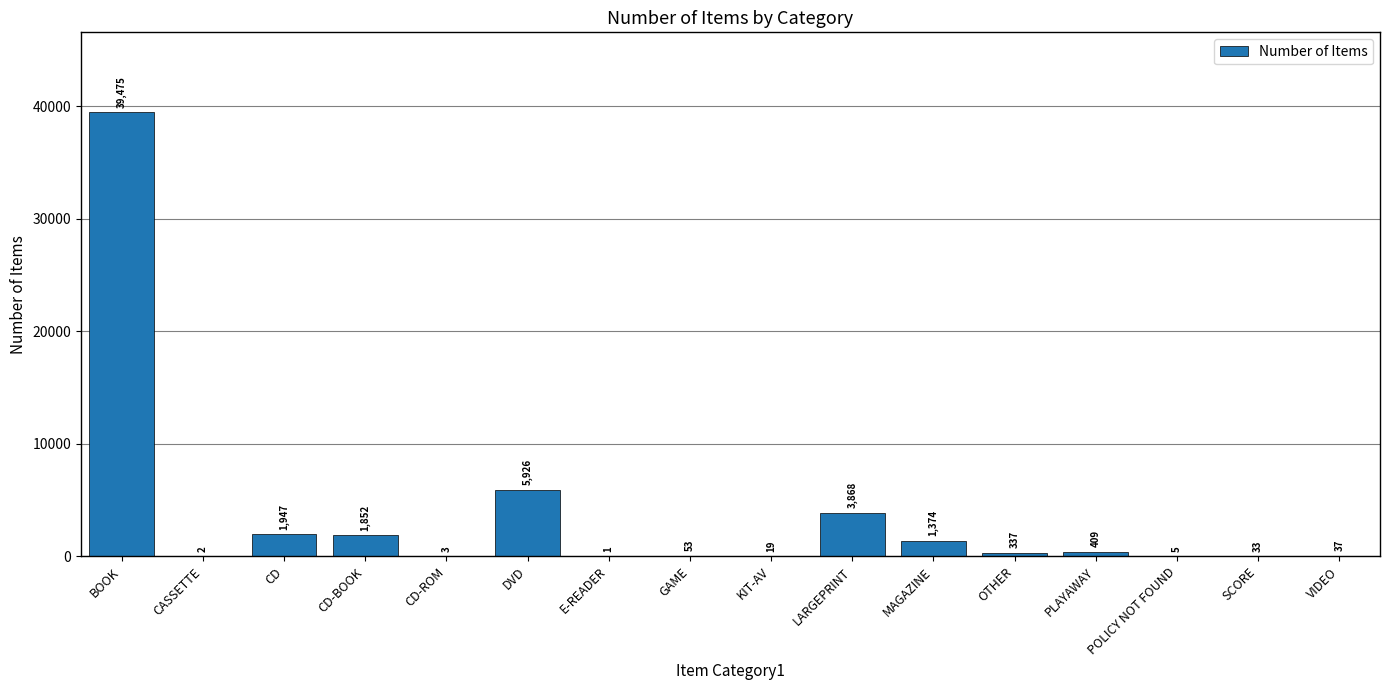

Approximately how many times larger is the value at GAME compared to KIT-AV?

2.8